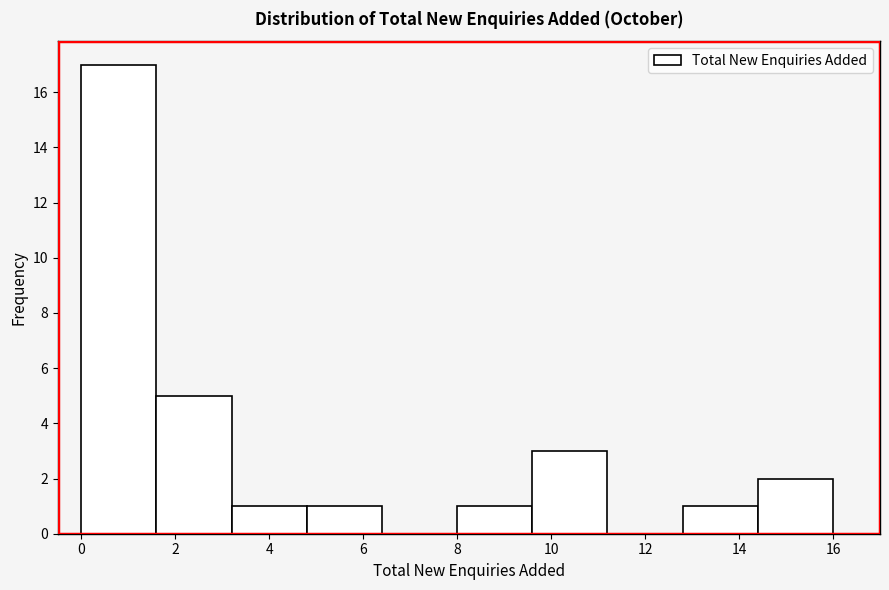

Reading left to right, transcribe this chart: for each bar, give the range it covers on the x-axis and its height. The values are not printed on the chart, so give them approximately, as read against the axis.

0.0 to 1.6: 17
1.6 to 3.2: 5
3.2 to 4.8: 1
4.8 to 6.4: 1
6.4 to 8.0: 0
8.0 to 9.6: 1
9.6 to 11.2: 3
11.2 to 12.8: 0
12.8 to 14.4: 1
14.4 to 16.0: 2